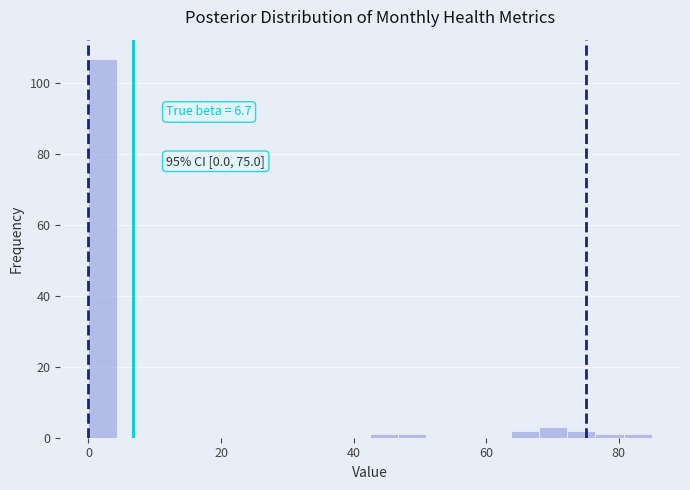

Around what value on the x-axis is the tallest bar? Give the approximate position of its centre, as read against the axis.

2